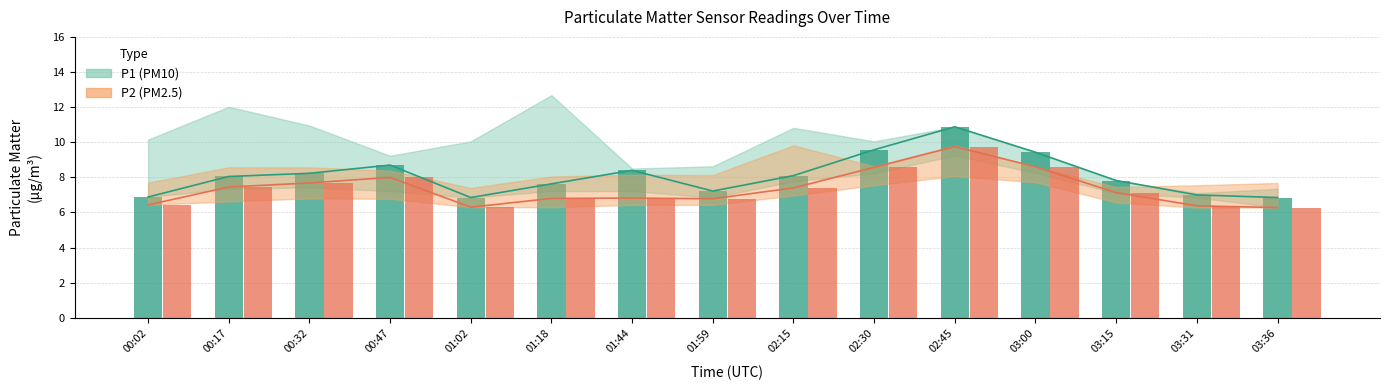

What is the value of the P2 (PM2.5) bar at the 5th from the left?

6.3